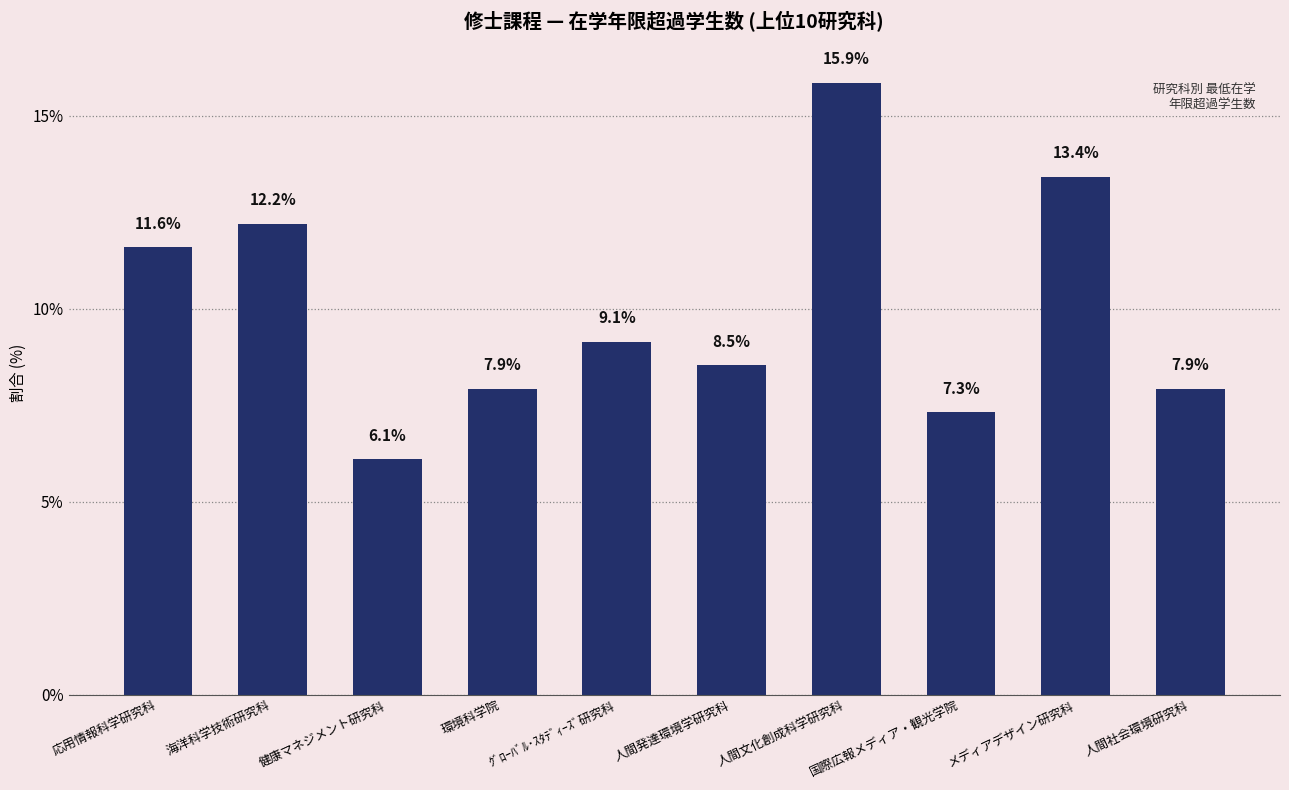

At which label is the value closest to 10?

ｸﾞﾛｰﾊﾞﾙ･ｽﾀﾃﾞｨｰｽﾞ研究科